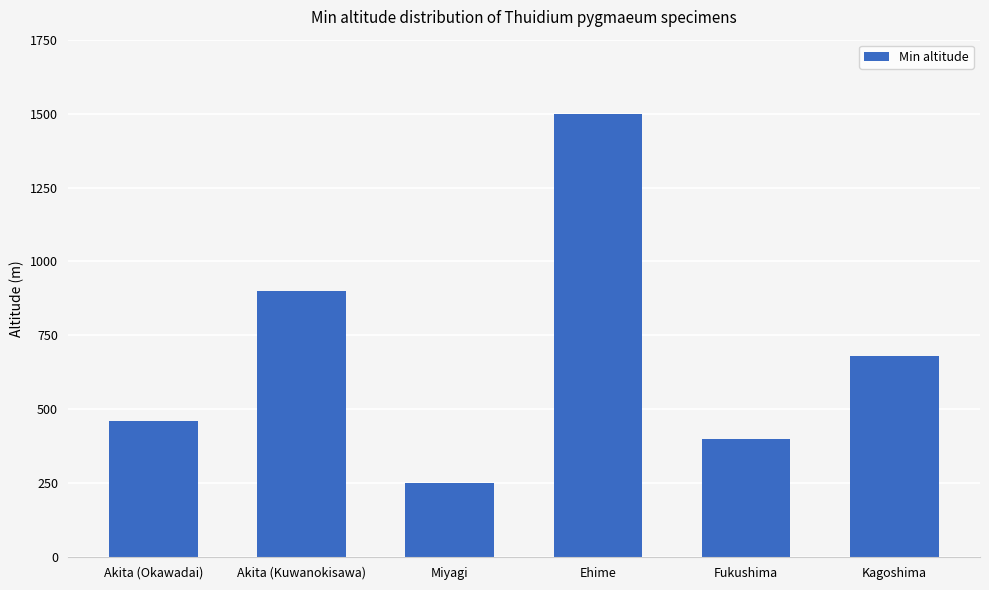

The value at Akita (Okawadai) is 122. True or false?

False